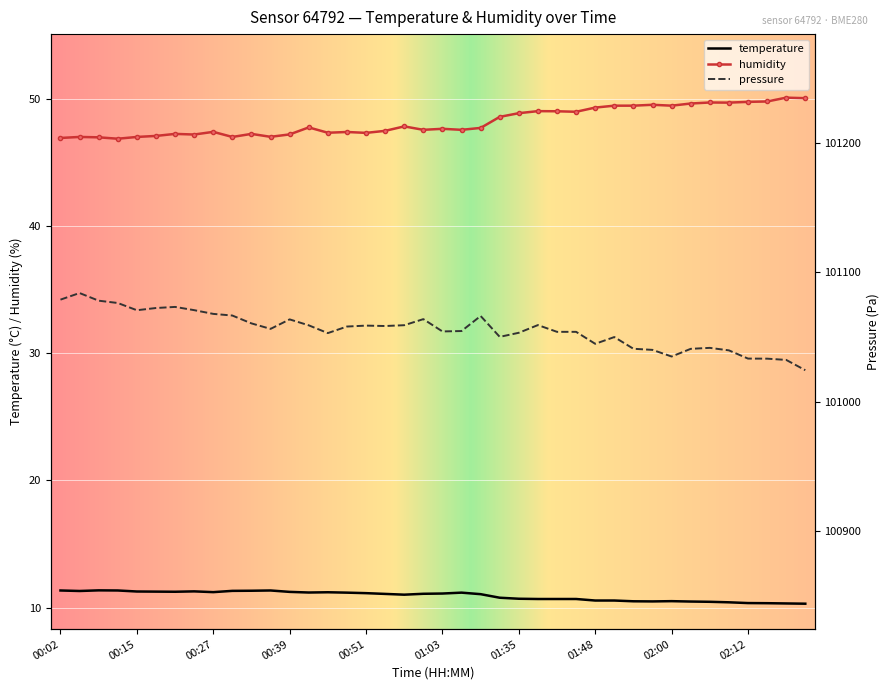

True or false: temperature and humidity cross at least once.

False